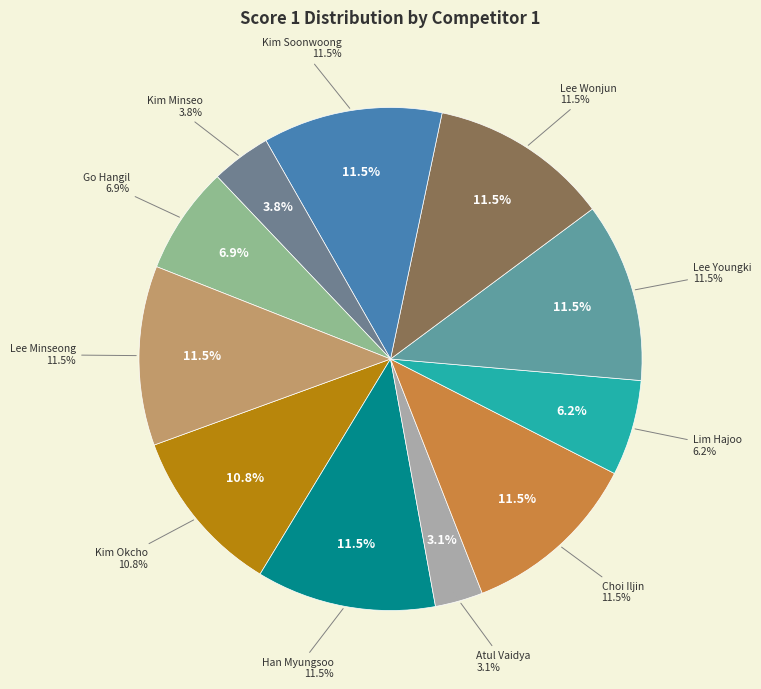

What is the change in value from Lim Hajoo to Lee Minseong?

+7